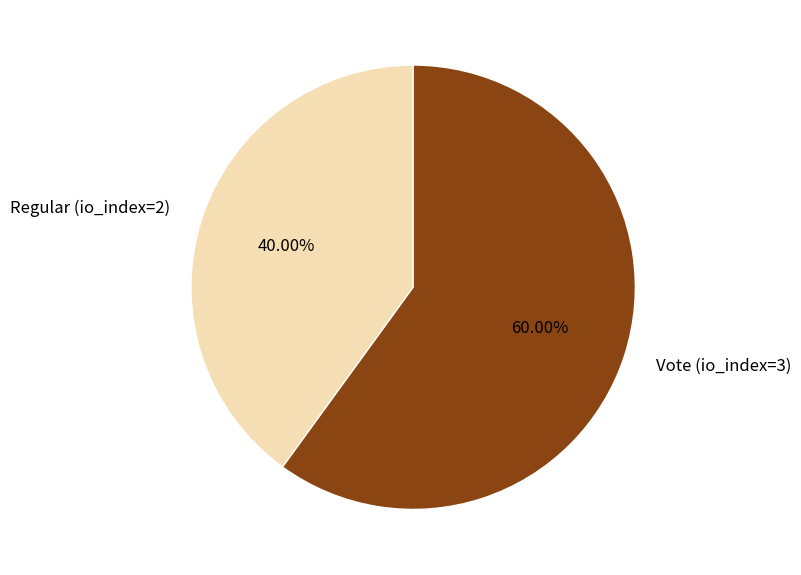

To the nearest percent, what portion does Vote (io_index=3) represent?

60%